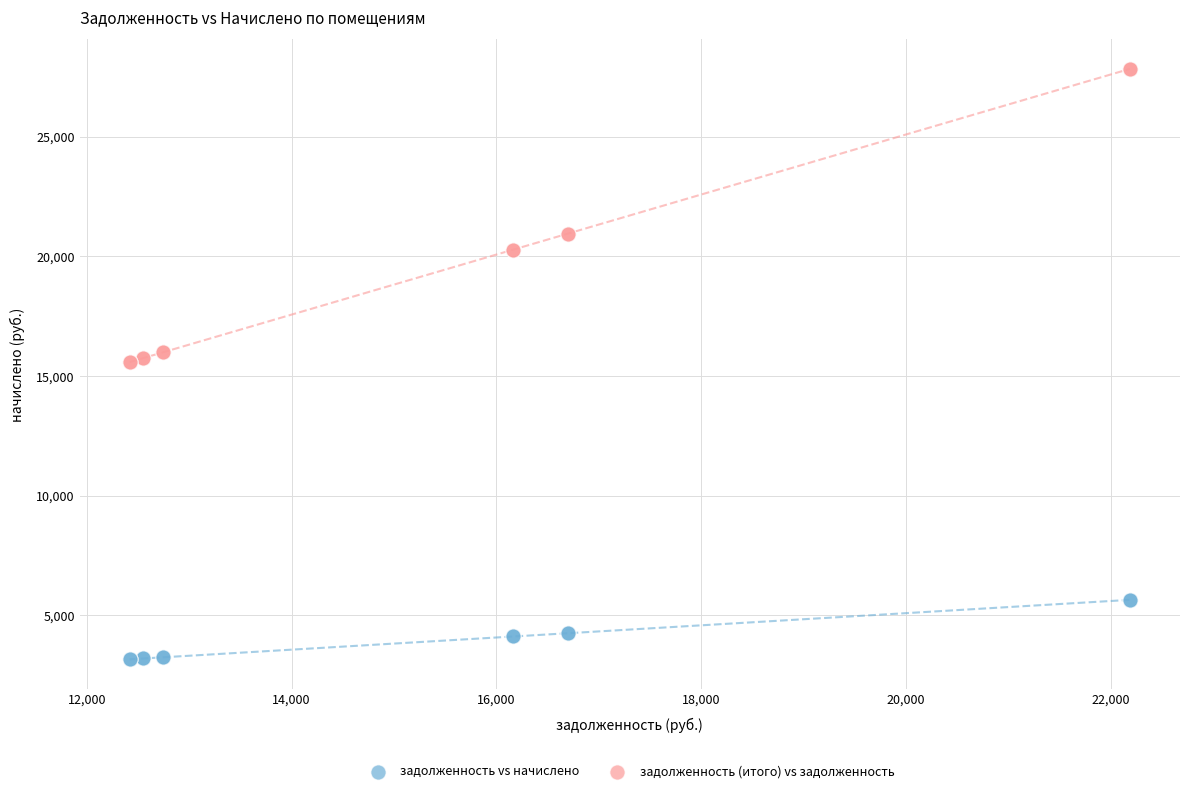

Which series reaches the minimum Y coordinate?

задолженность vs начислено